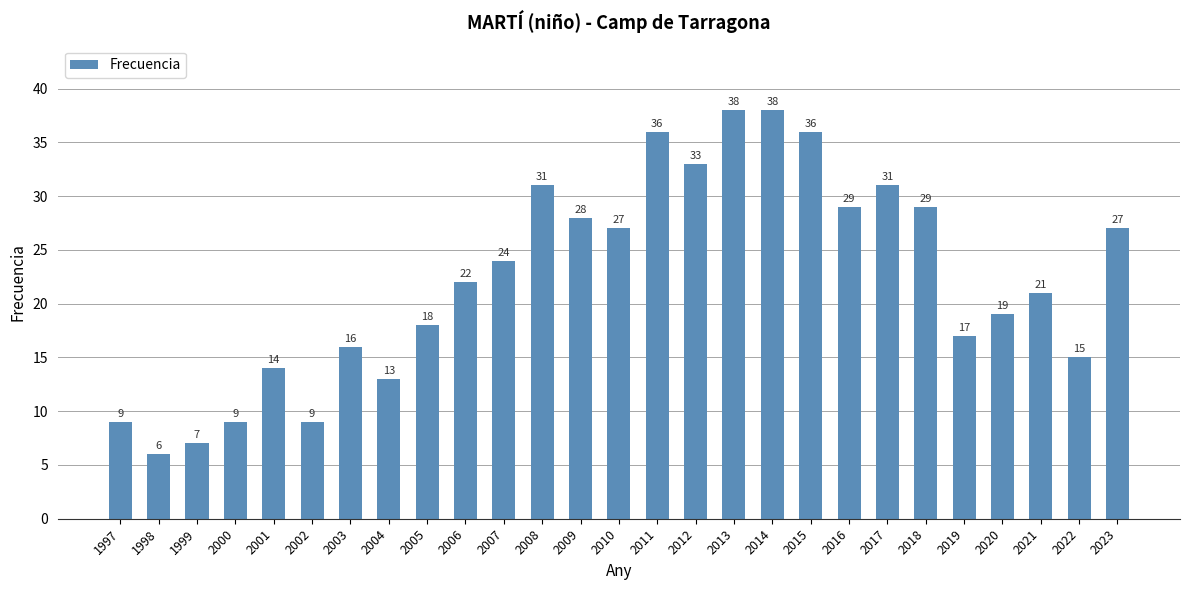

Reading right to left, transcribe all the data shown in this chart.

27	15	21	19	17	29	31	29	36	38	38	33	36	27	28	31	24	22	18	13	16	9	14	9	7	6	9